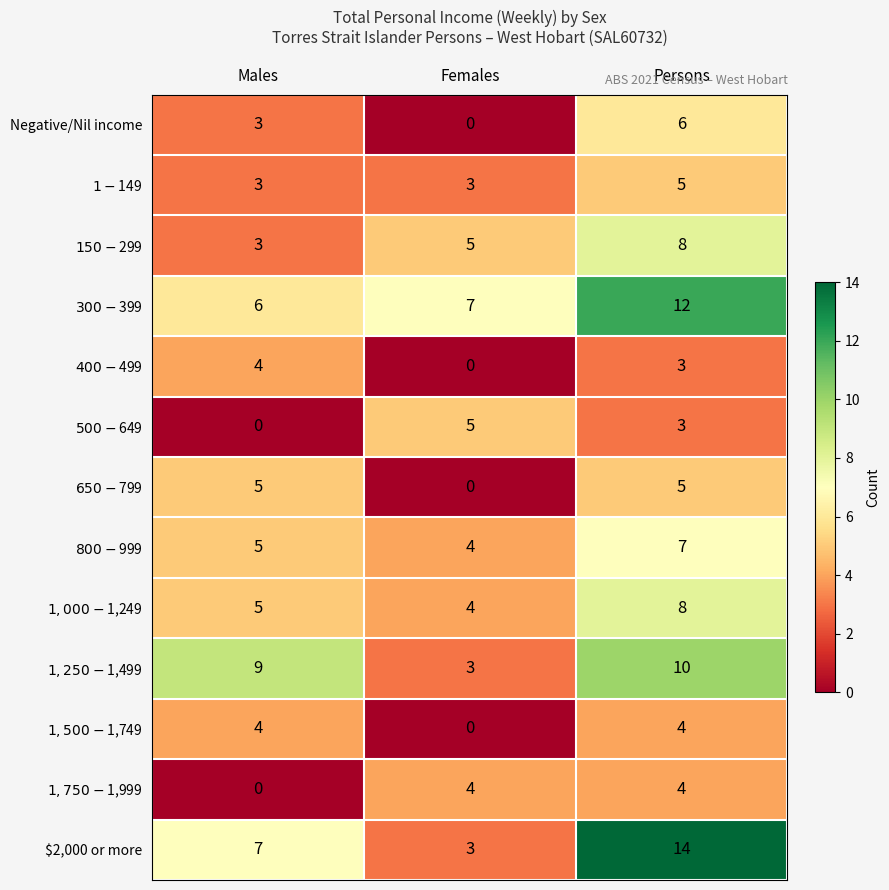

What value does the $2,000 or more series have at Males, to the nearest 10?

10